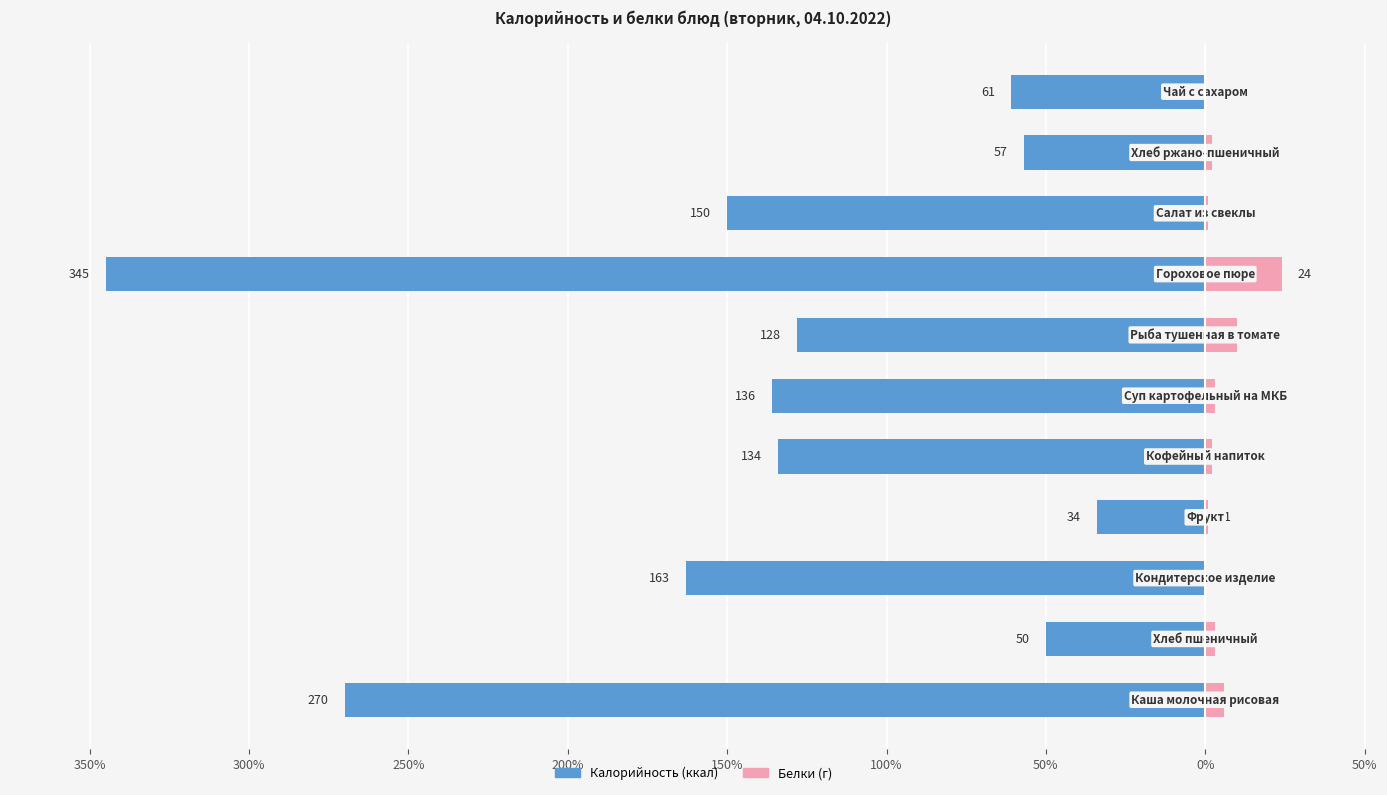

Is it true that Белки equals 8 at 50%?

False